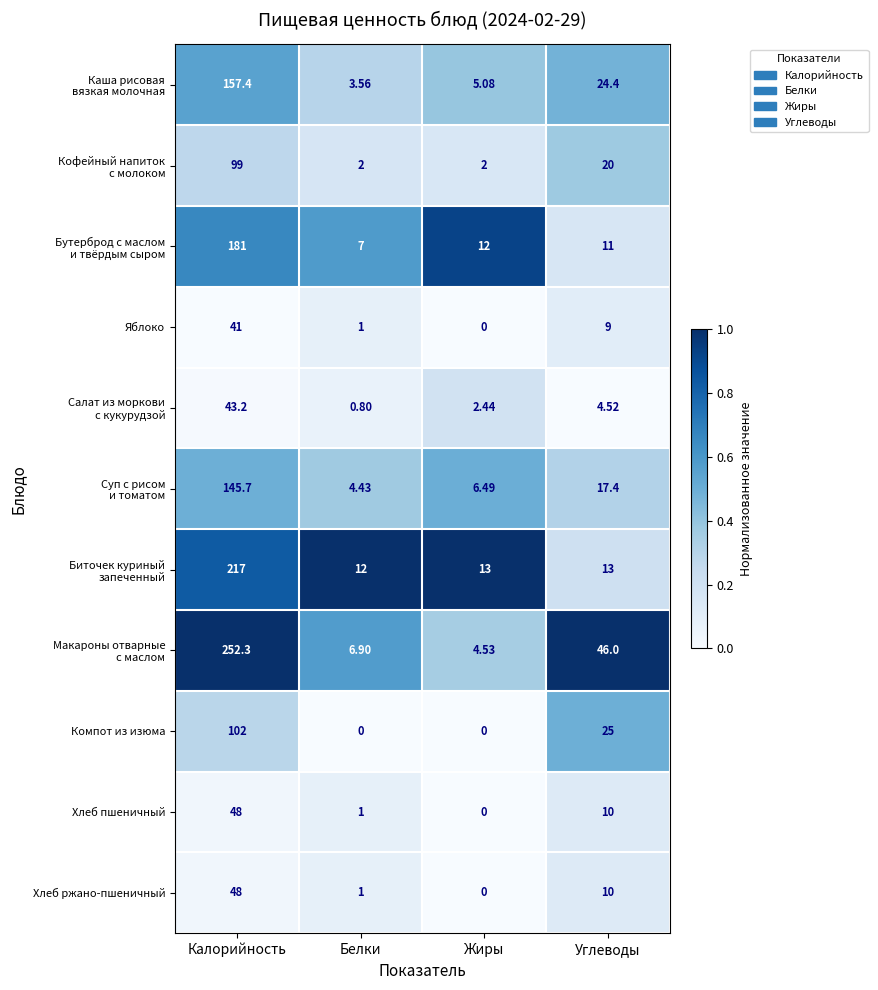

At which category is the sum across all series the highest?

Калорийность